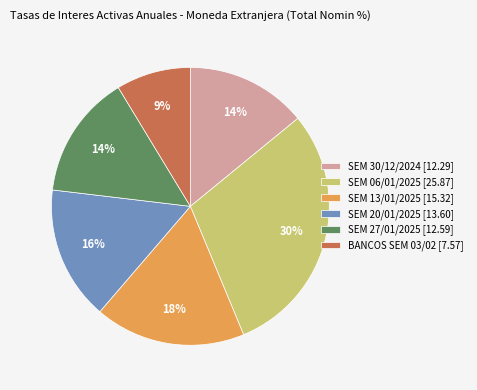

The SEM 06/01/2025 [25.87] slice represents 30% of the pie. True or false?

True